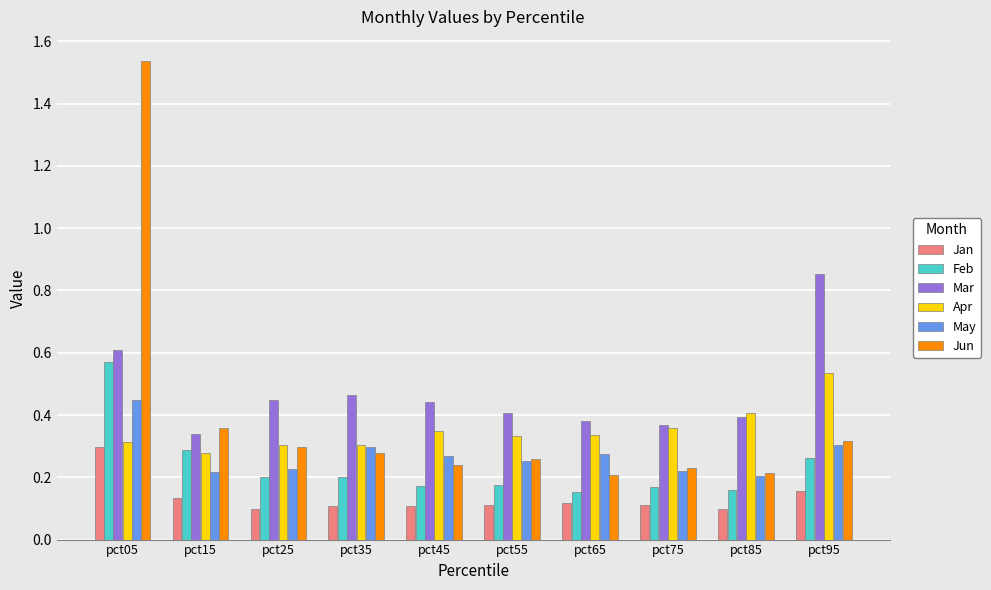

How many Apr values are between 0 and 1?

10